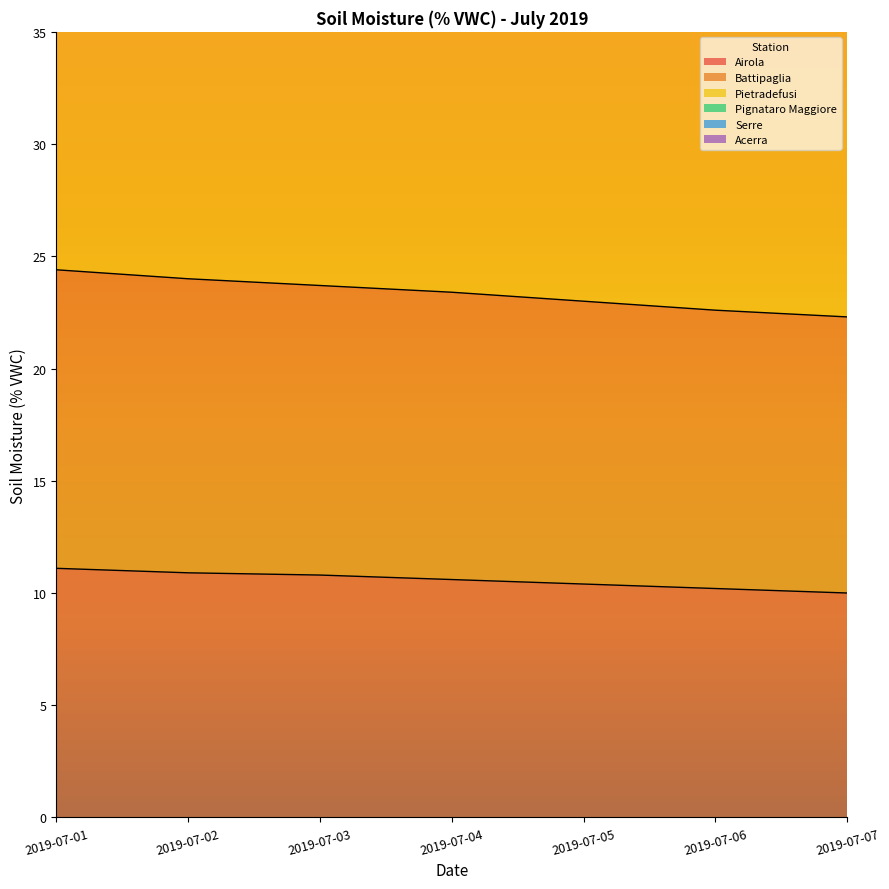

Which series changed the most between 2019-07-05 and 2019-07-06?

Battipaglia